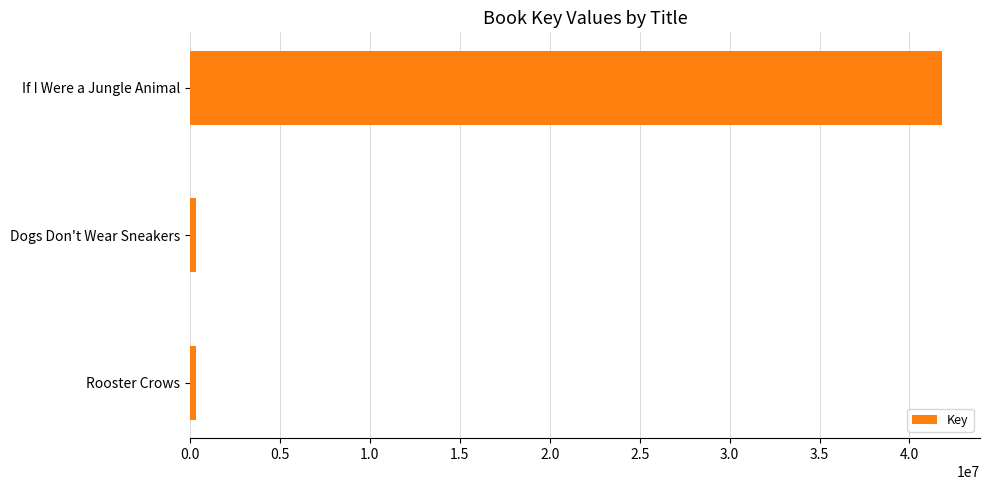

What is the difference between the maximum and minimum values?

41511198